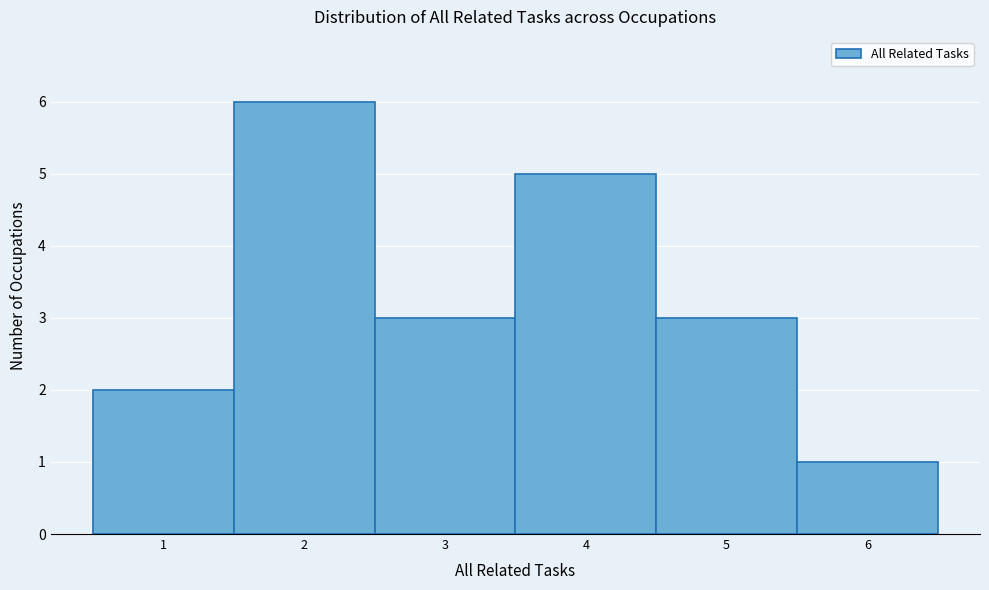

What is the height of the bar covering 3.5 to 4.5 on the x-axis? The values are not printed on the chart, so give them approximately, as read against the axis.

5